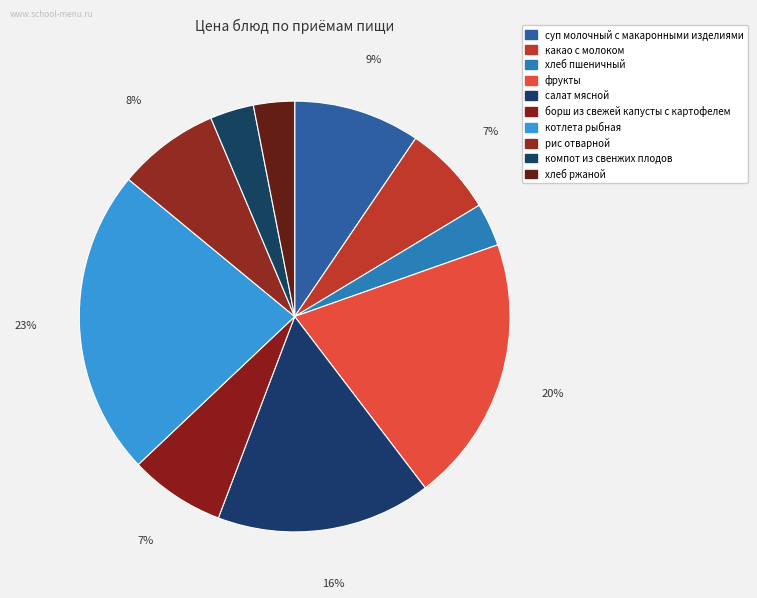

Count the number of slices in the pie.

10